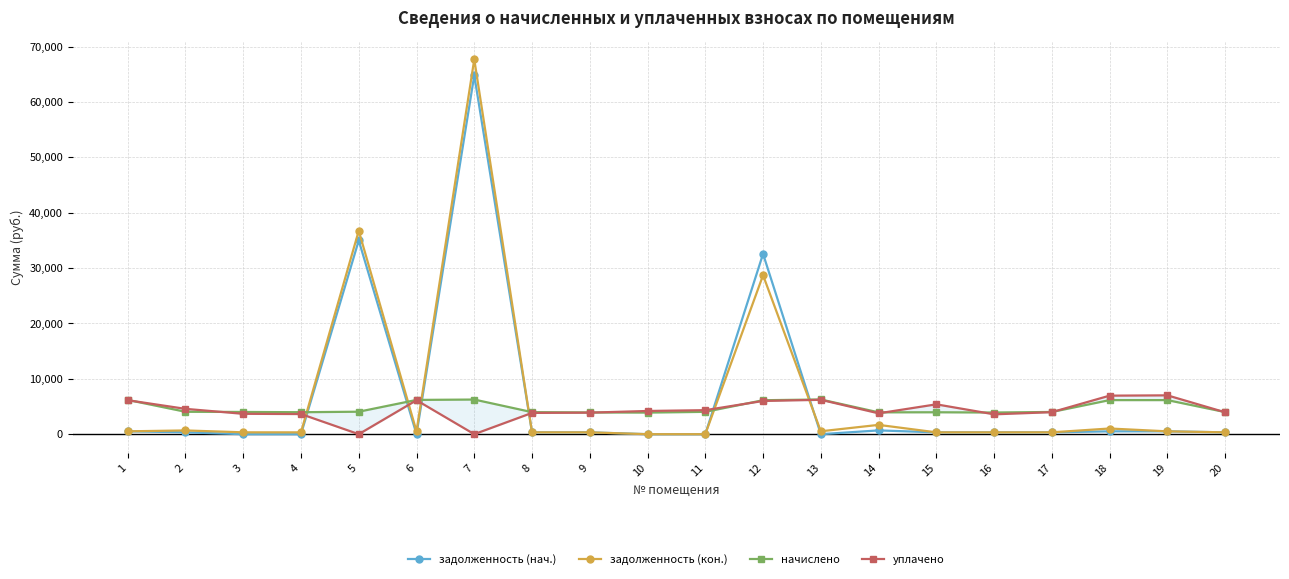

List the labels in order of начислено value, largest first.

13, 7, 1, 6, 18, 19, 12, 5, 2, 11, 3, 17, 20, 8, 4, 15, 14, 9, 16, 10